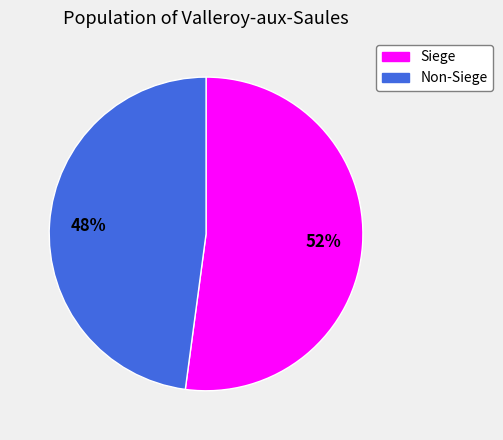

Is there a majority slice in this chart?

Yes